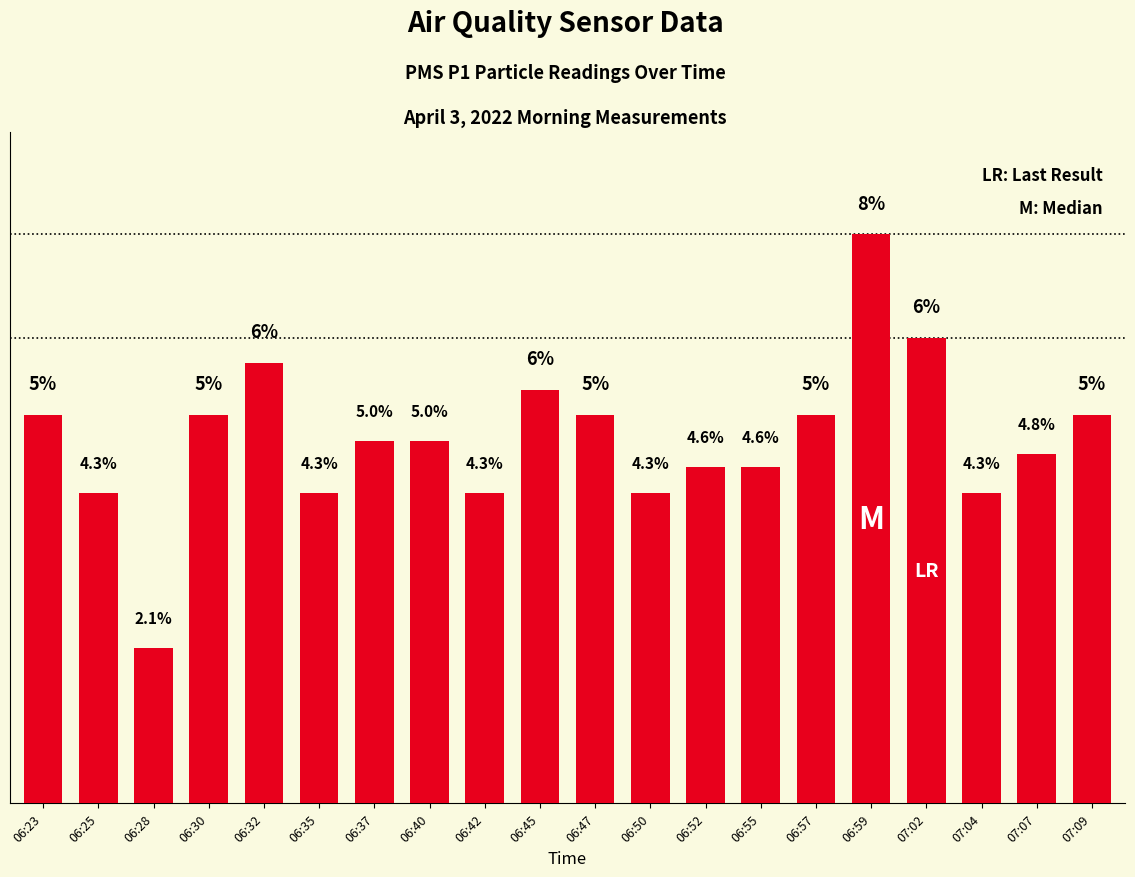

At which category does the chart reach its minimum across all series?

06:28